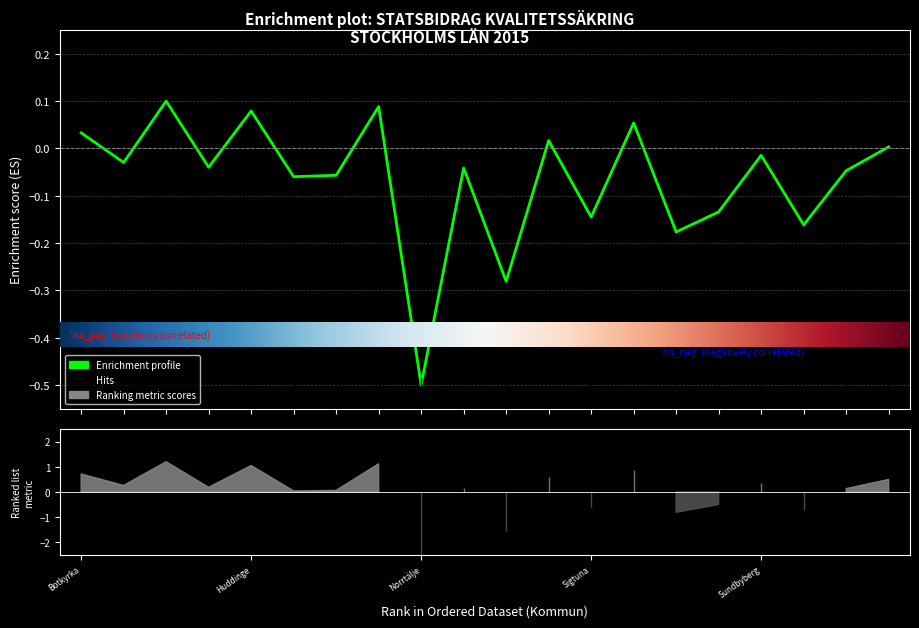

Does the chart display data point markers on the line(s)?

No